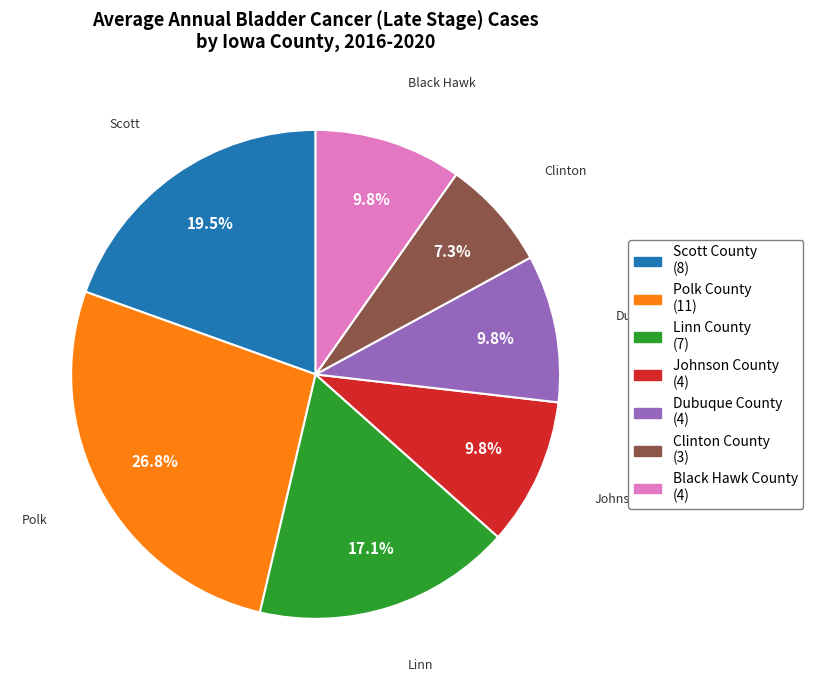

What is the total percentage of Black Hawk County and Polk County?

36.6%